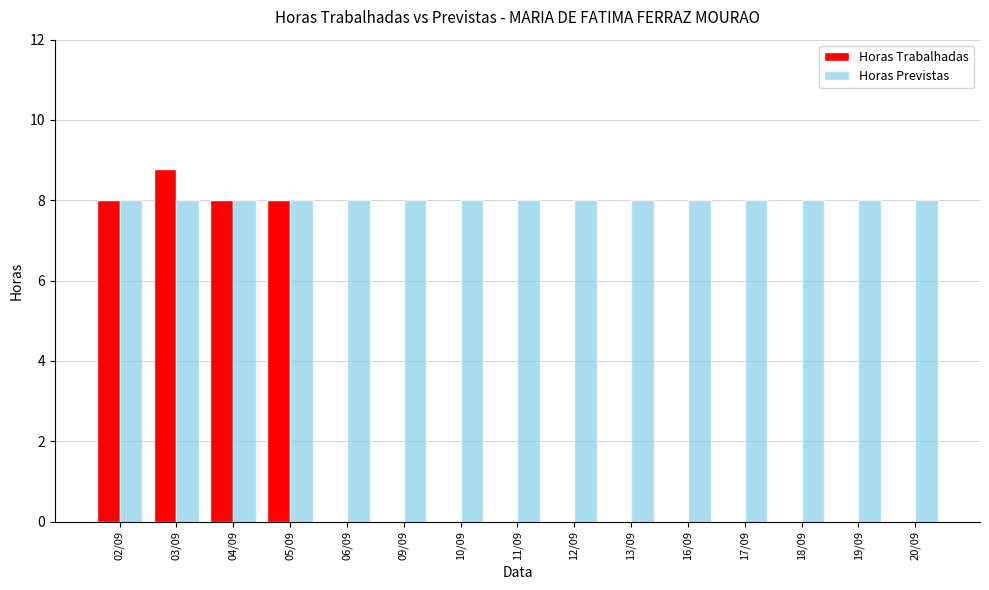

List the series in order of their peak value, lowest first.

Horas Previstas, Horas Trabalhadas